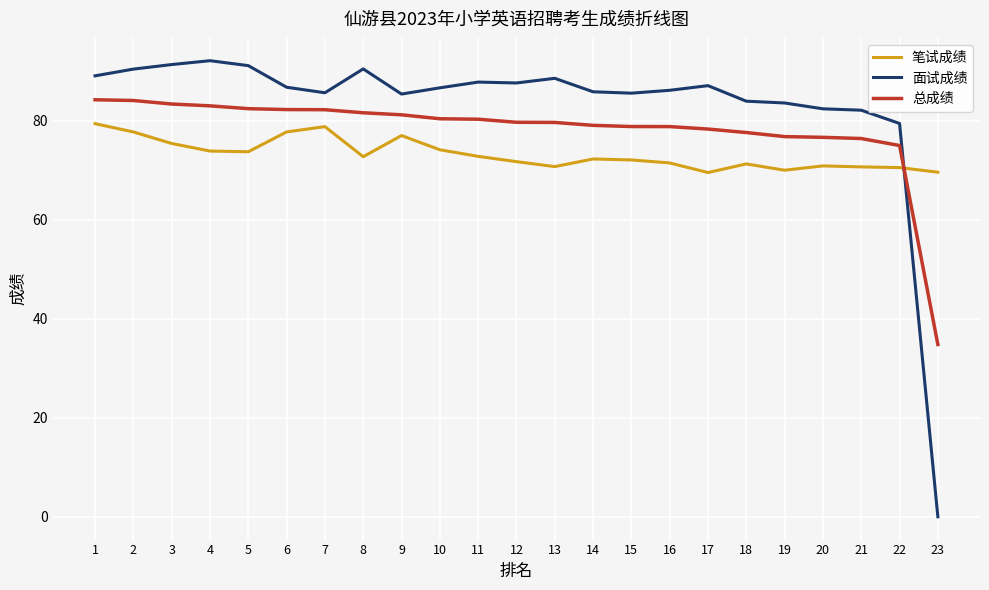

Count the number of data series in this chart.

3